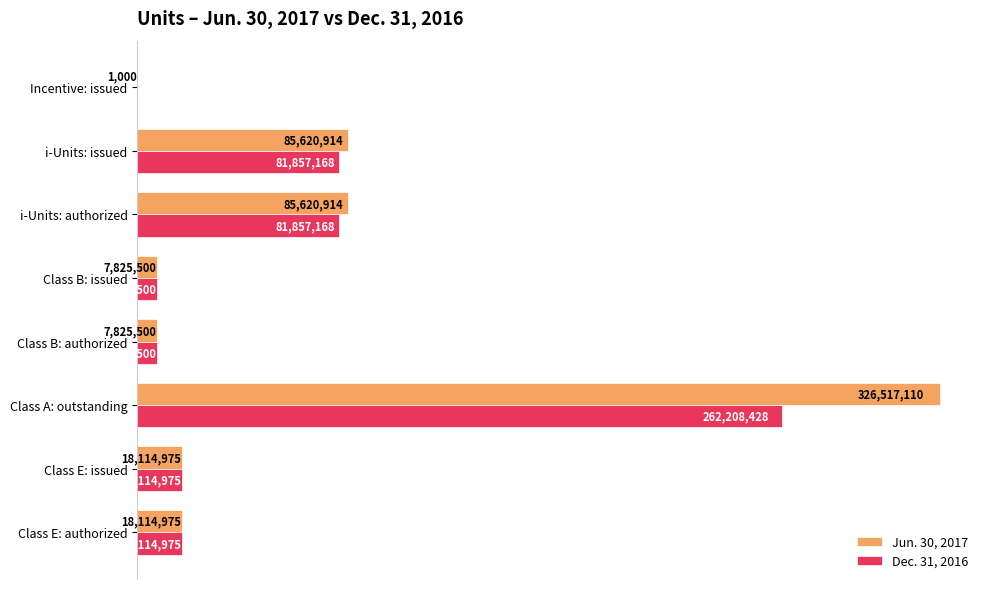

Are the bars horizontal?

Yes